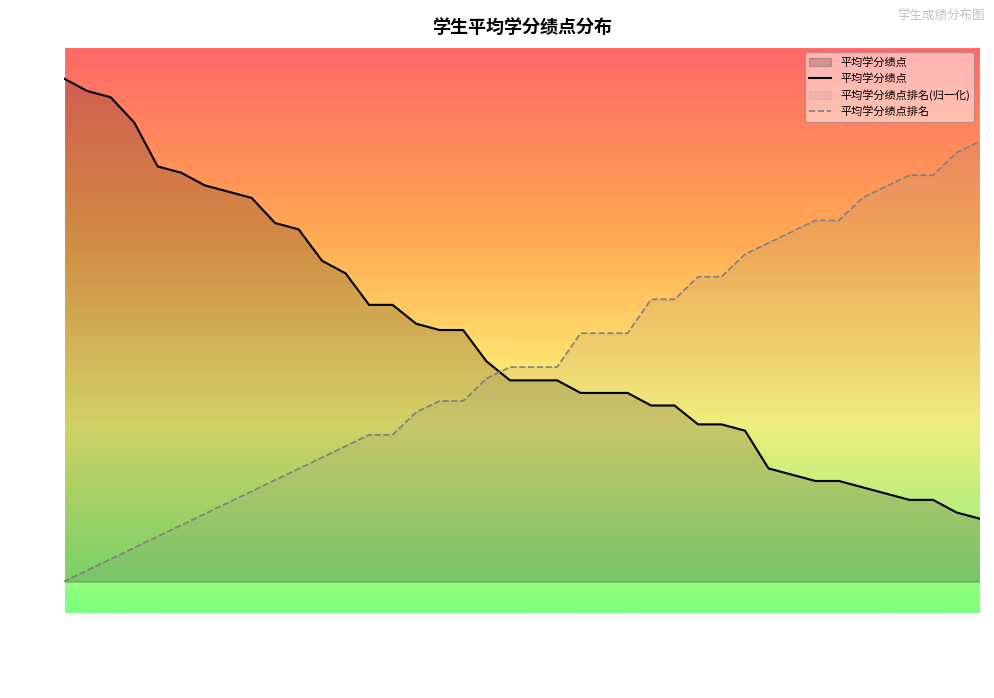

Between 19 and 22, which is larger?

19